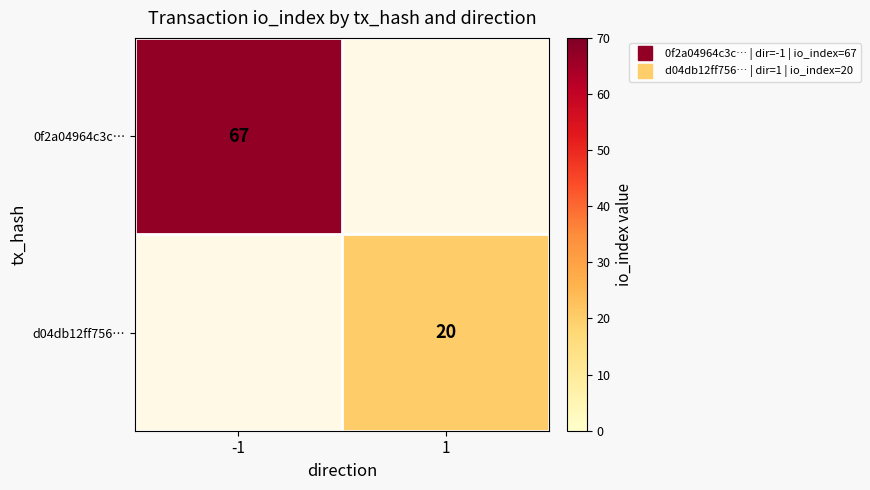

Rank the series by their maximum value, from highest to lowest.

0f2a04964c3c…, d04db12ff756…